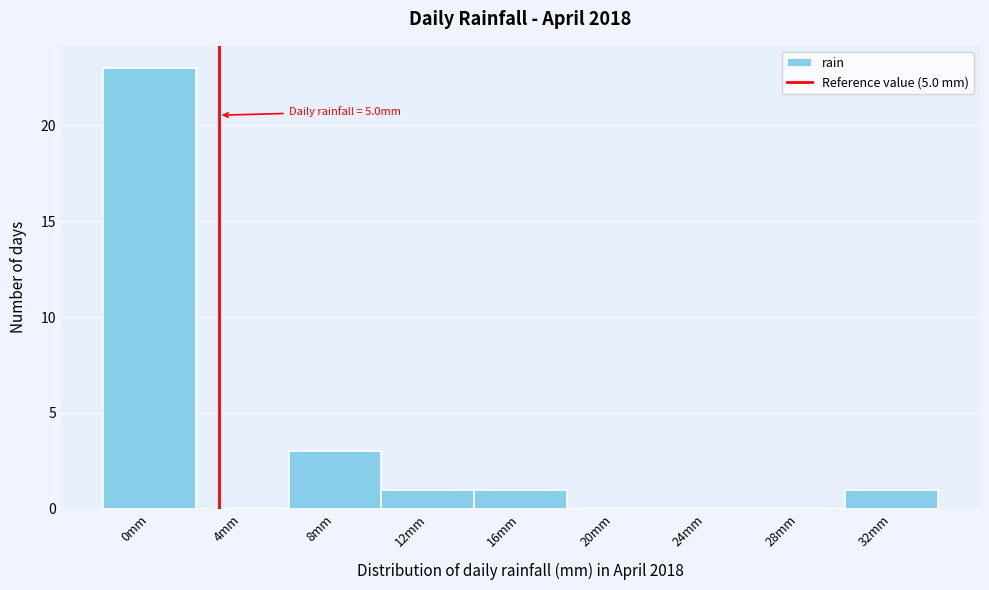

Reading left to right, extract all data points from this chart.

0mm=23	4mm=0	8mm=3	12mm=1	16mm=1	20mm=0	24mm=0	28mm=0	32mm=1